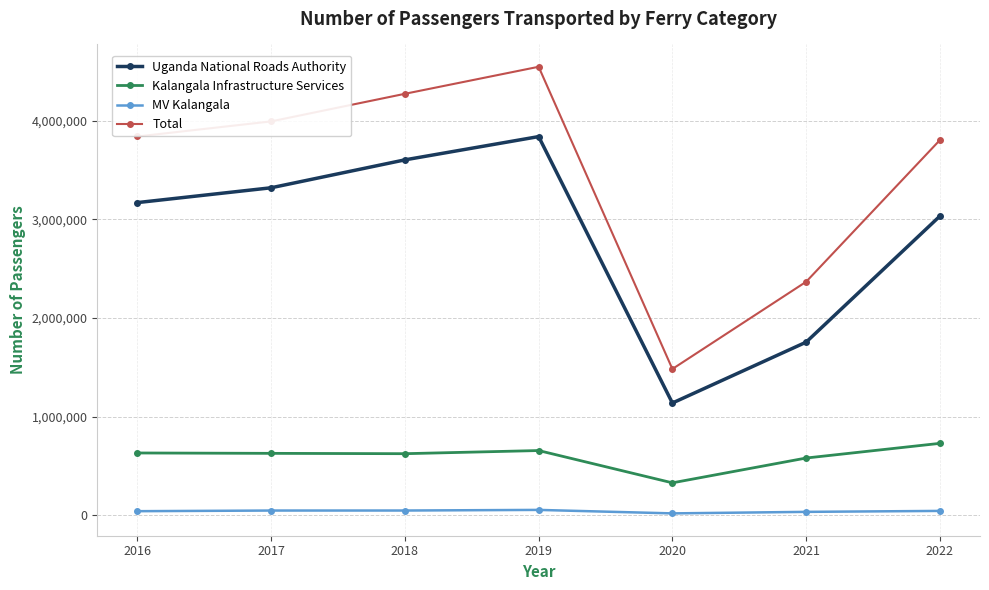

Is the value of Total at 2016 greater than the value of MV Kalangala at 2016?

Yes